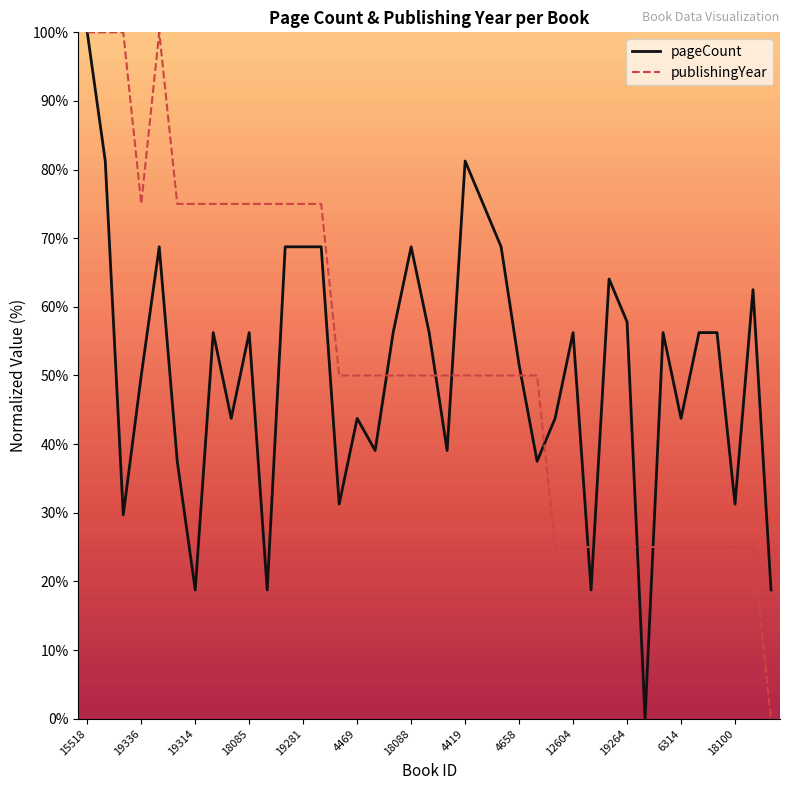

What is the maximum value for publishingYear?

100.0